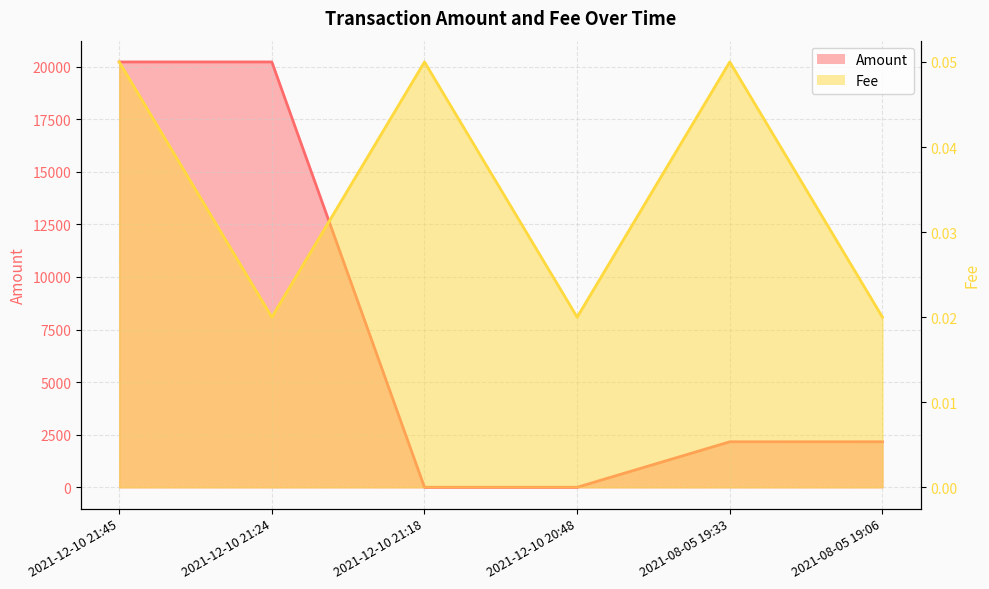

What are all the series names shown in the legend?

Amount, Fee